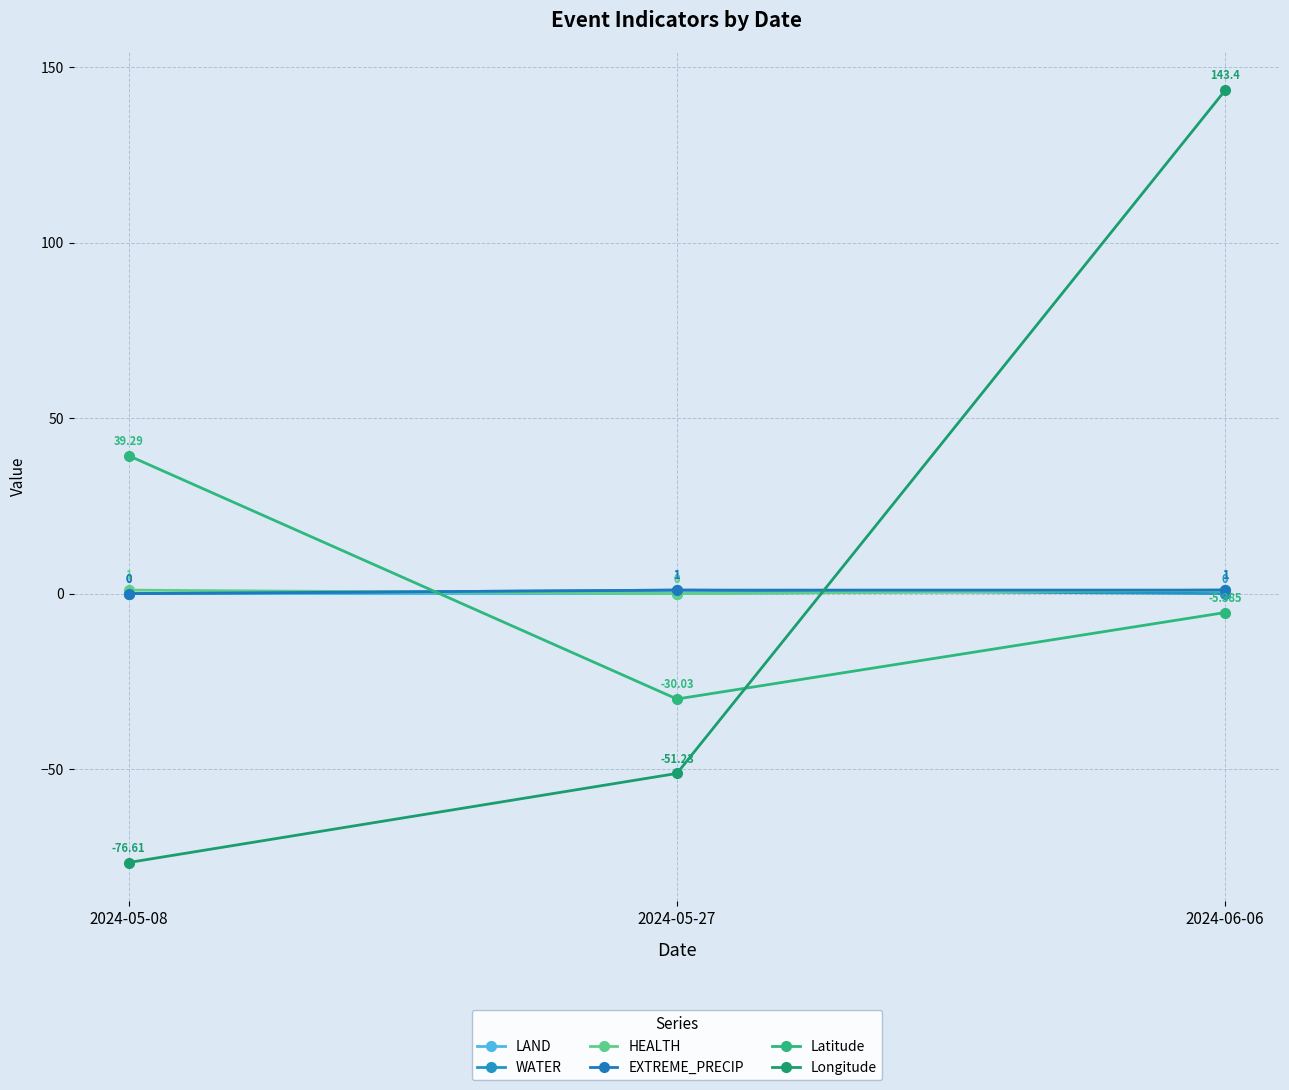

What is the spread (max minus min) of values at 2024-05-08?

115.9